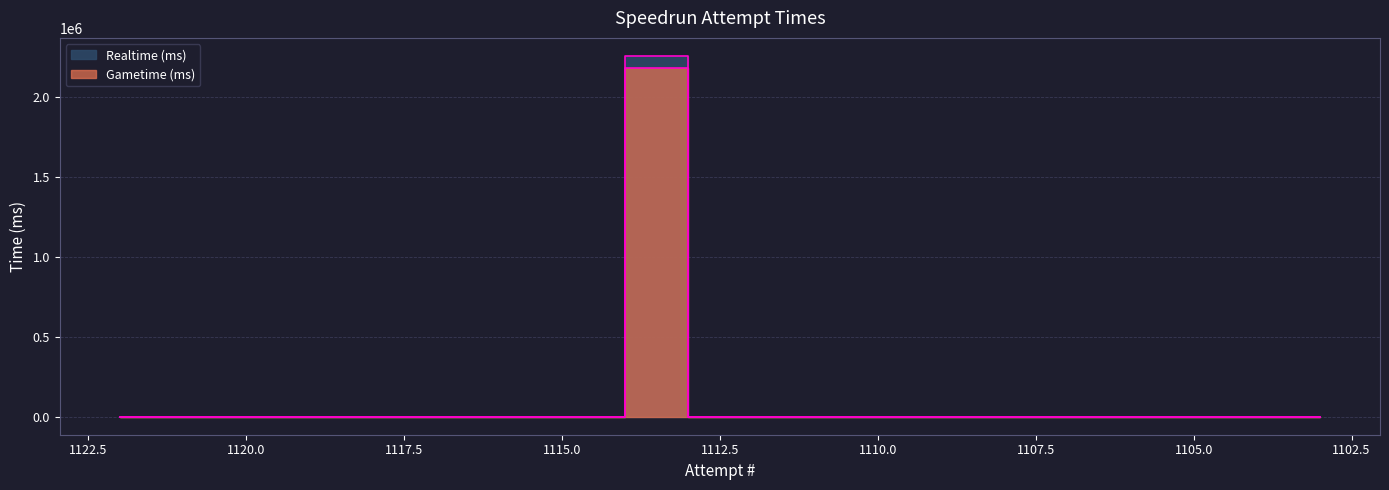

Which series has the widest spread of values?

Realtime (ms)